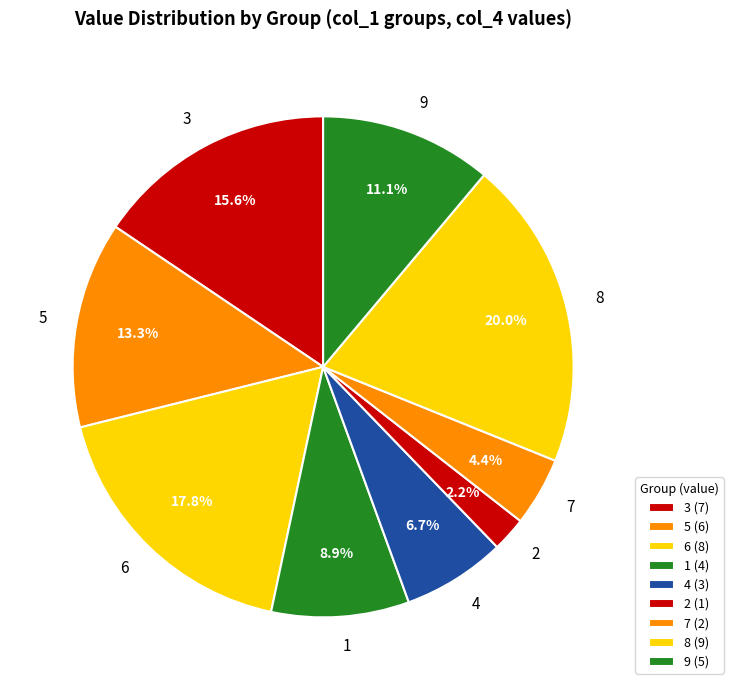

How many slices are in this pie chart?

9